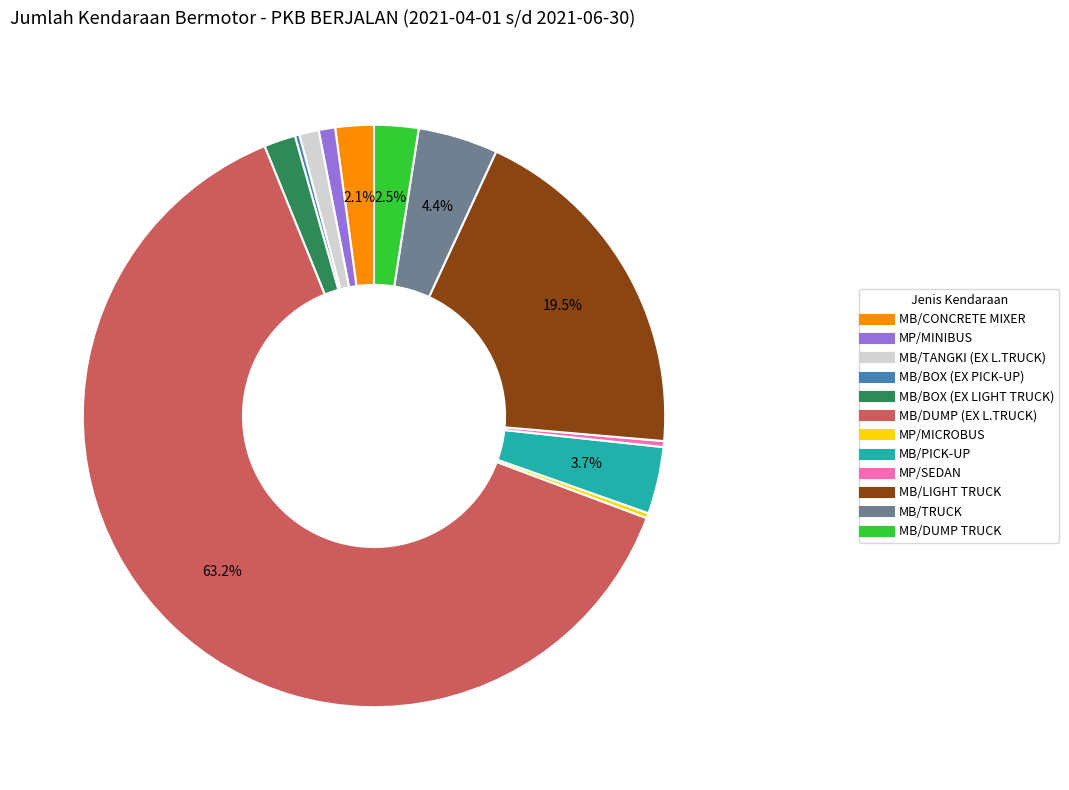

The MB/LIGHT TRUCK slice represents 27% of the pie. True or false?

False